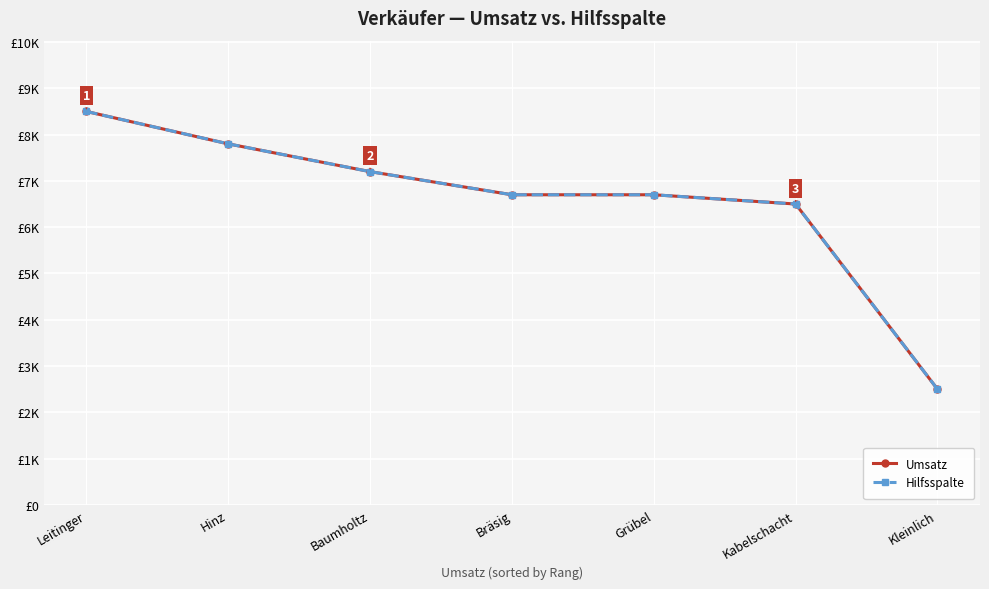

Reading left to right, extract all data points from this chart.

Umsatz: Leitinger=8500.0	Hinz=7800.0	Baumholtz=7200.0	Bräsig=6700.0	Grübel=6700.0	Kabelschacht=6500.0	Kleinlich=2500.0
Hilfsspalte: Leitinger=8500.0	Hinz=7800.0	Baumholtz=7200.0	Bräsig=6700.0	Grübel=6700.0	Kabelschacht=6500.0	Kleinlich=2500.0